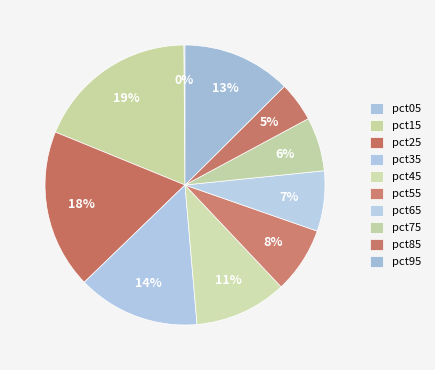

To the nearest percent, what is the average slice percentage?

10%